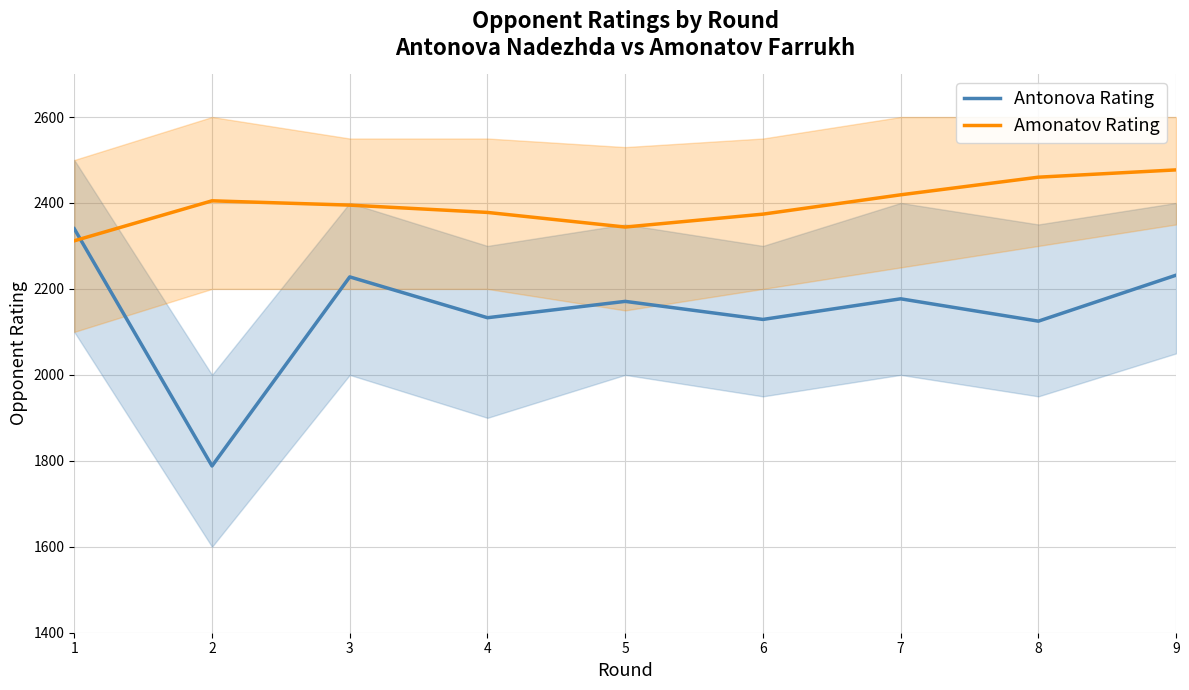

At which category does Antonova Rating reach its first local peak?

3